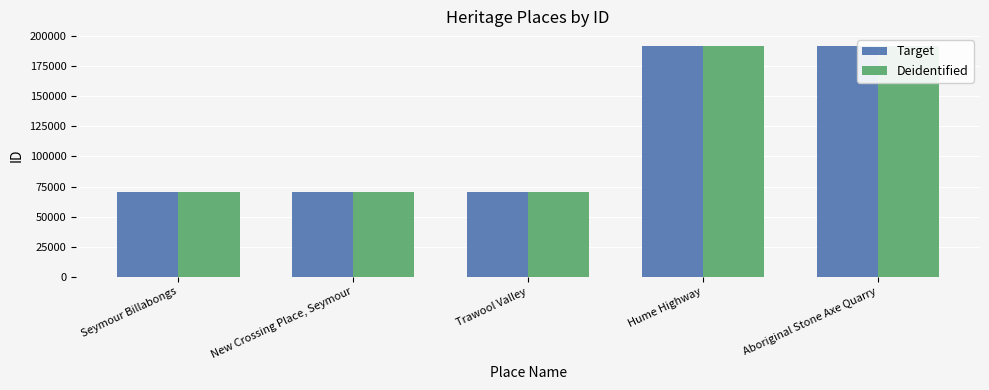

The Target series shows 192046 at Hume Highway. True or false?

True